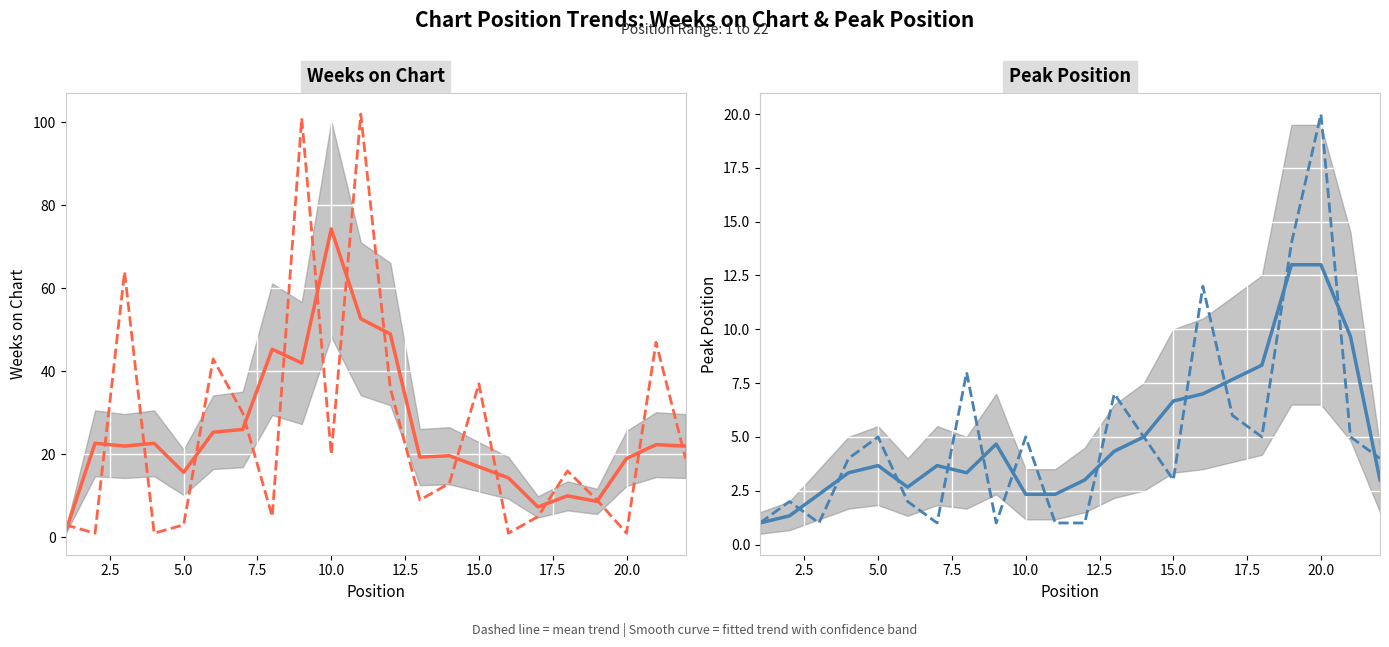

Is the value of Peak Position (fitted) at 17 greater than the value of Weeks on Chart (fitted) at 17.5?

No